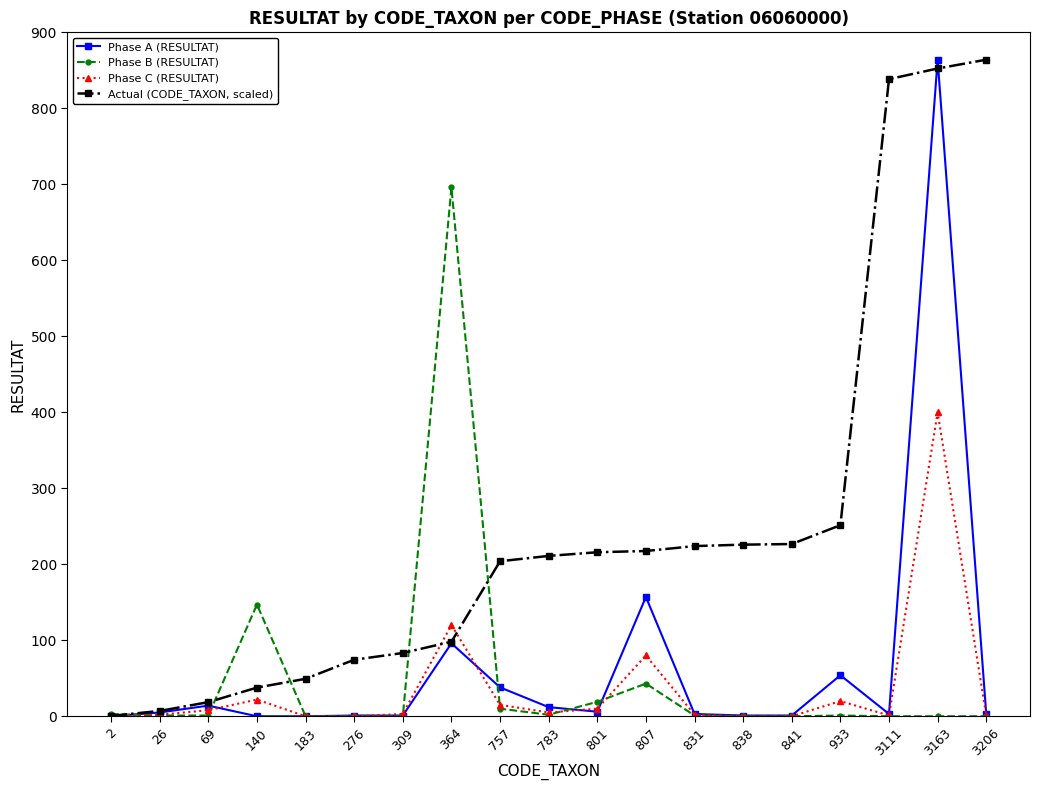

Is it true that Phase B (RESULTAT) equals -399.5 at 276?

False